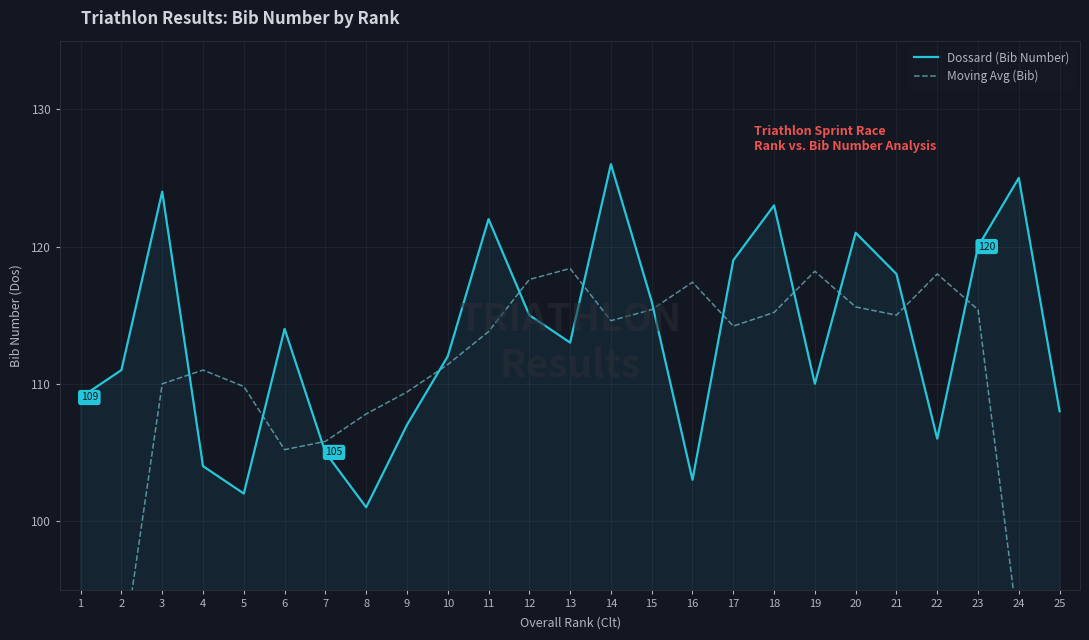

What is the sum of all Moving Avg (Bib) values?

2700.0